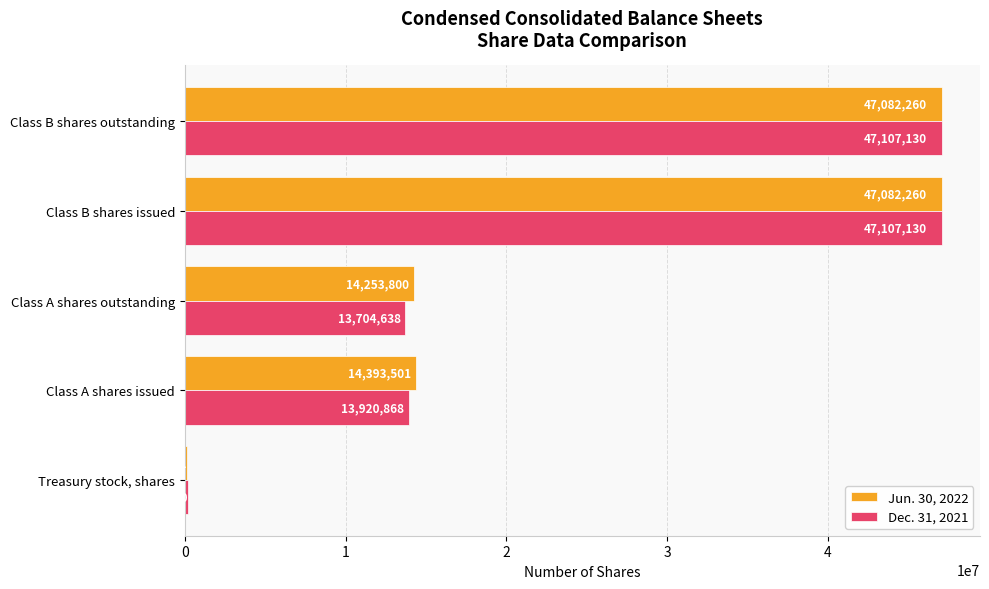

Which series has the largest total across all categories?

Jun. 30, 2022